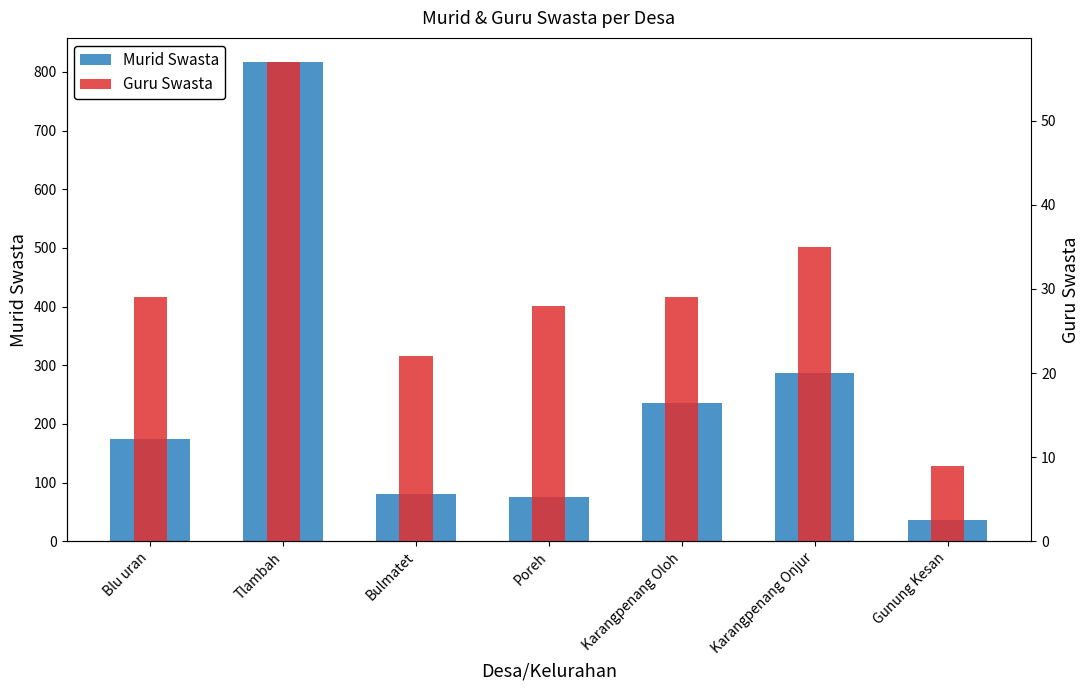

List the labels in order of Murid Swasta value, largest first.

Tlambah, Karangpenang Onjur, Karangpenang Oloh, Blu uran, Bulmatet, Poreh, Gunung Kesan